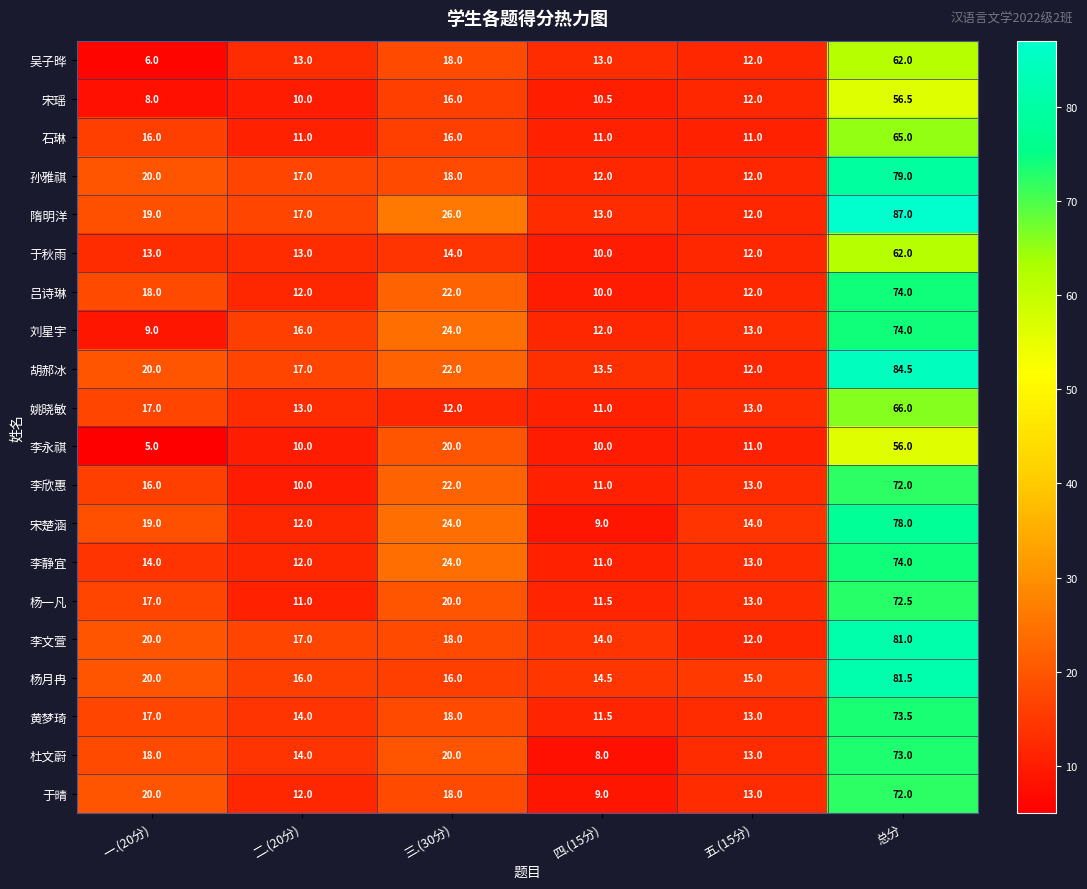

What is the total value across all series at 五.(15分)?

251.0